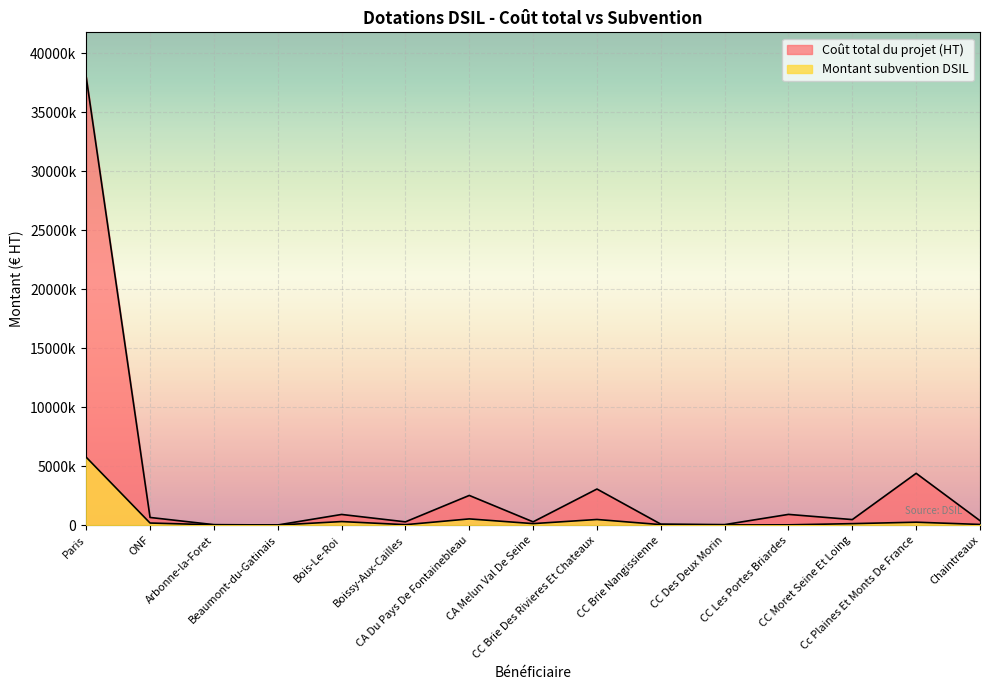

Reading left to right, transcribe all the data shown in this chart.

Coût total du projet (HT): 37961243.0	671600.0	61479.0	34595.7	926000.0	299365.4	2537159.2	300000.0	3080248.9	105000.0	65000.0	931272.0	491580.0	4409716.0	398457.7
Montant subvention DSIL: 5773507.0	200000.0	49183.0	27504.0	324100.0	59873.0	549295.0	150000.0	499924.0	64208.0	39000.0	46564.0	147474.0	269875.0	80005.0